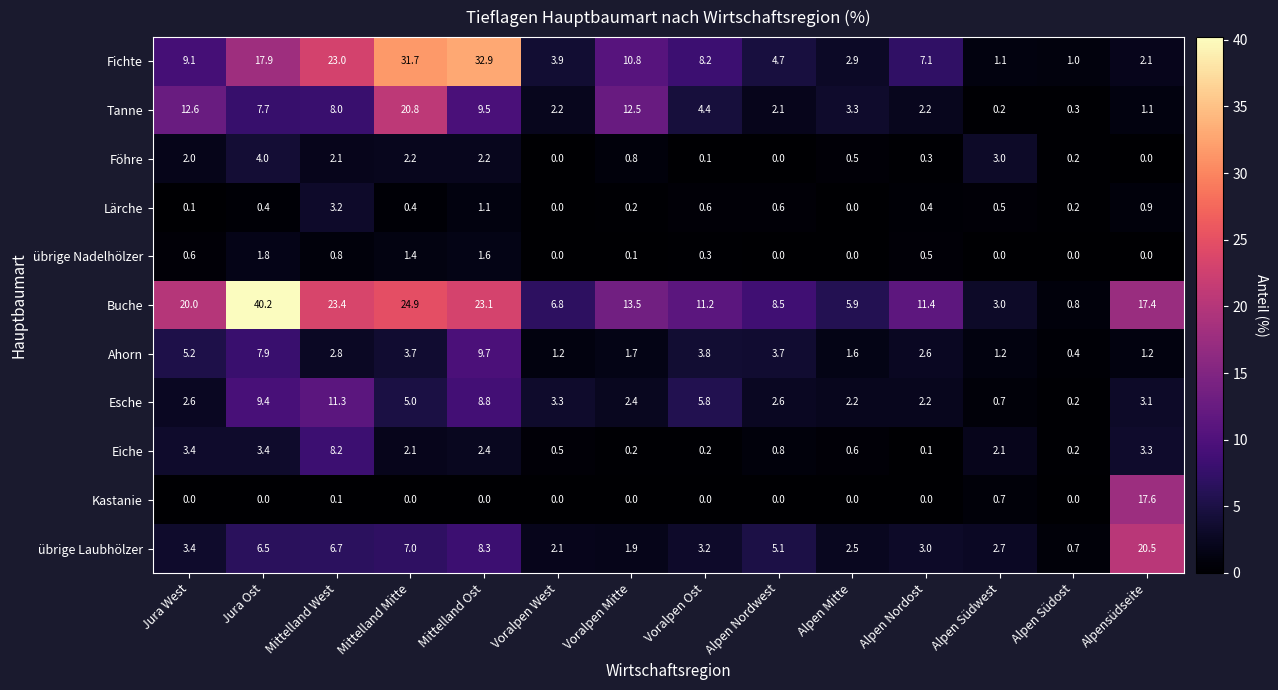

How many values in the Eiche series are below 2?

7